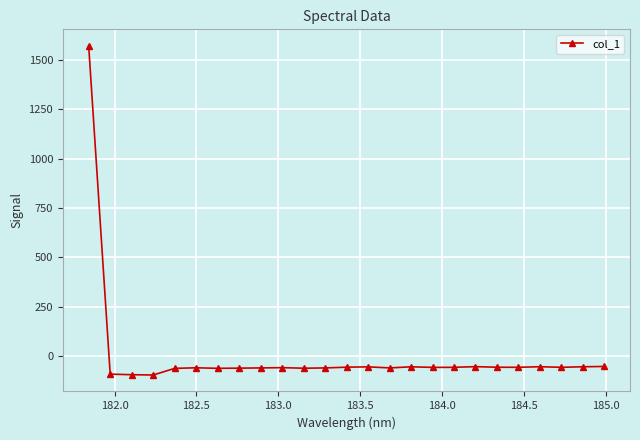

What is the average value?

3.7